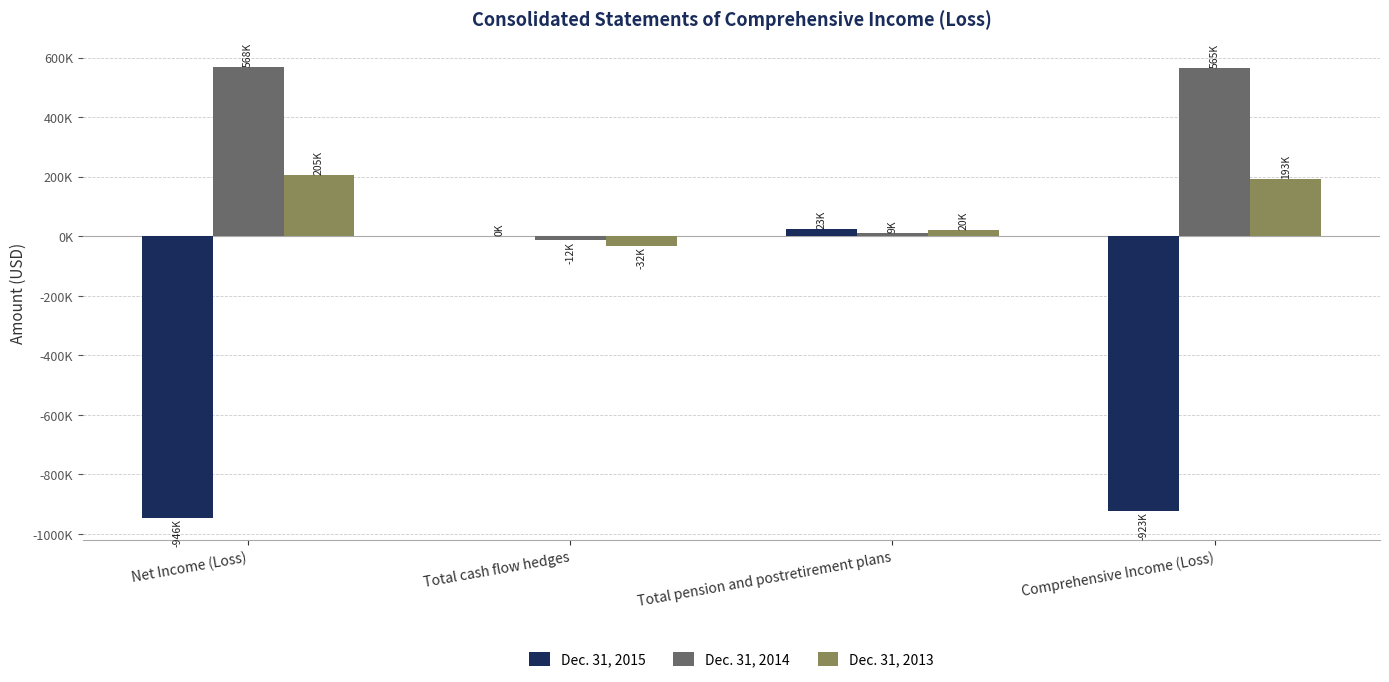

What position from the left is Net Income (Loss)?

1